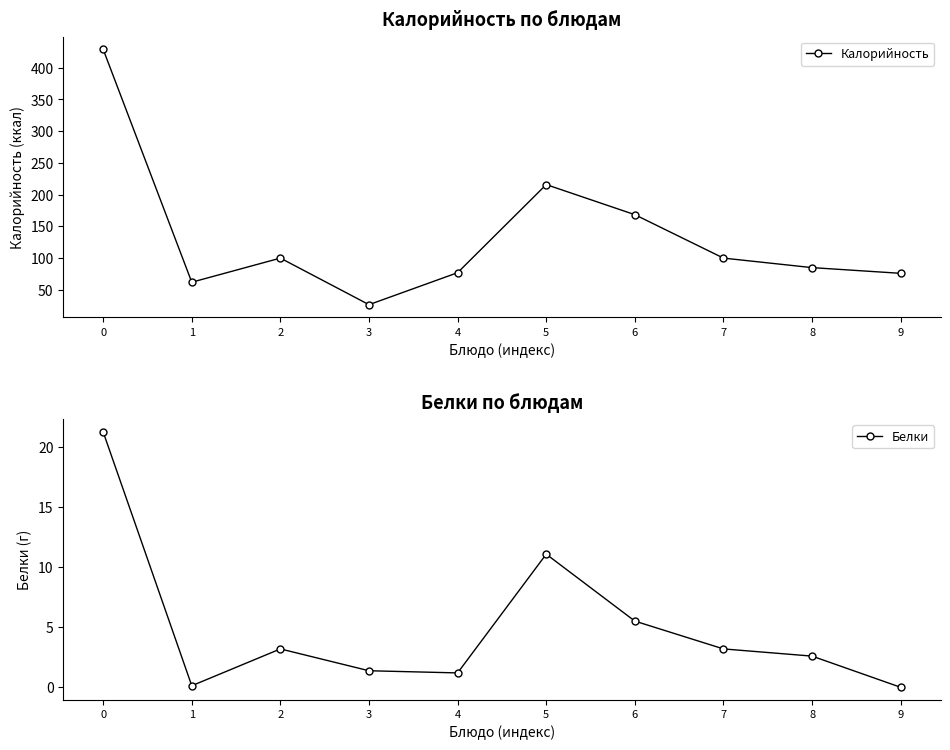

Reading right to left, extract all data points from this chart.

Калорийность: 9=76.0	8=85.0	7=100.0	6=168.4	5=215.9	4=77.0	3=26.6	2=100.0	1=62.0	0=429.1
Белки: 9=0.0	8=2.6	7=3.2	6=5.5	5=11.1	4=1.2	3=1.4	2=3.2	1=0.1	0=21.3